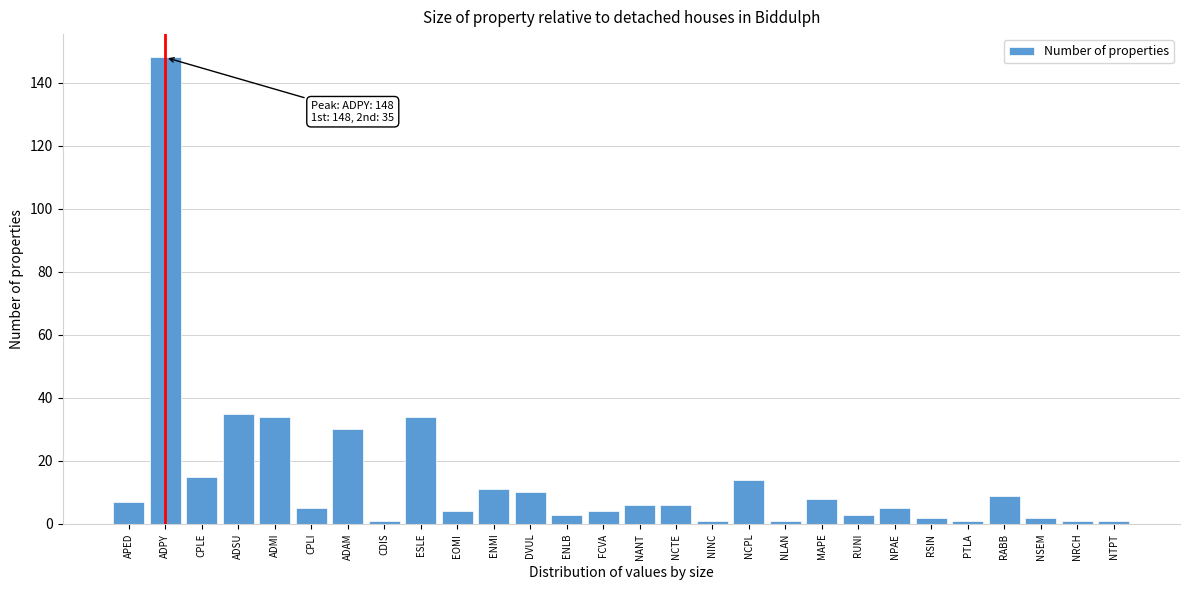

Reading right to left, transcribe all the data shown in this chart.

NTPT=1	NRCH=1	NSEM=2	RABB=9	PTLA=1	RSIN=2	NPAE=5	RUNI=3	MAPE=8	NLAN=1	NCPL=14	NINC=1	NCTE=6	NANT=6	FCVA=4	ENLB=3	DVUL=10	ENMI=11	EOMI=4	ESLE=34	CDIS=1	ADAM=30	CPLI=5	ADMI=34	ADSU=35	CPLE=15	ADPY=148	APED=7